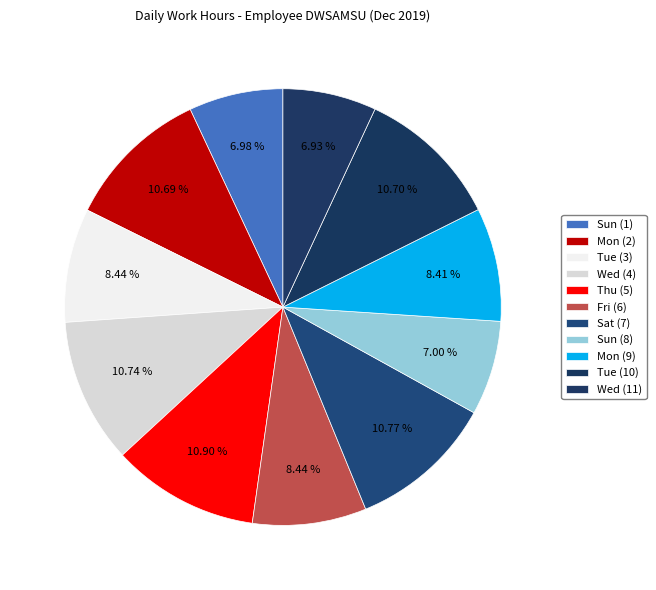

True or false: Fri (6) accounts for 8% of the total.

True